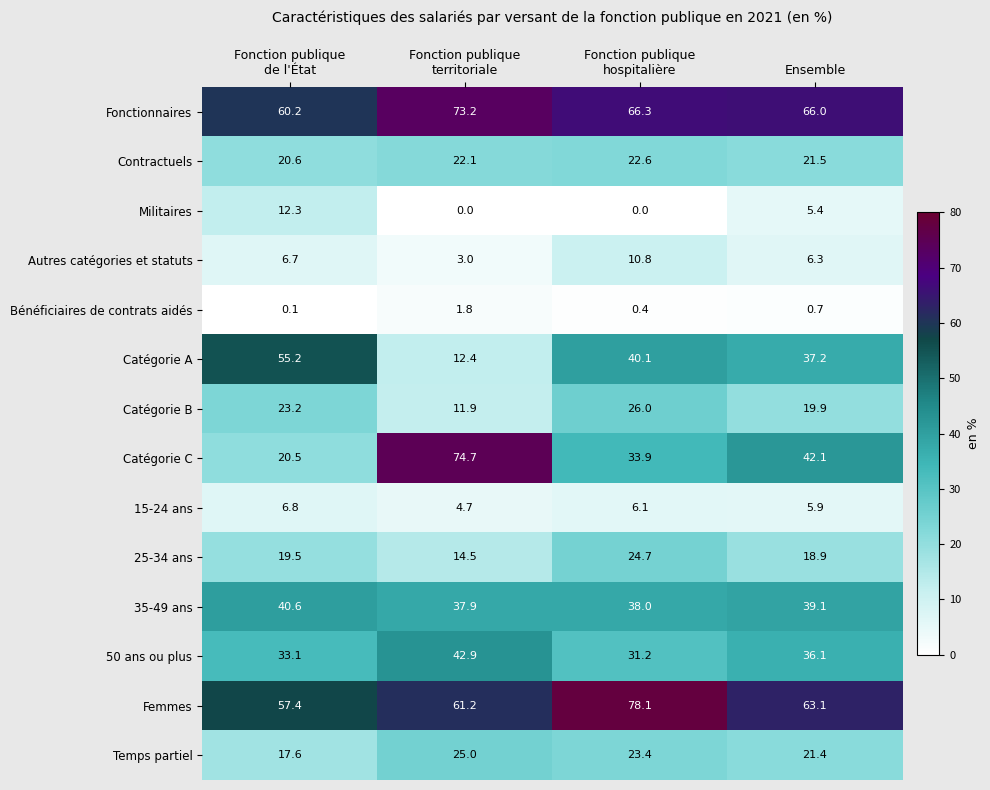

Rank the series by their maximum value, from lowest to highest.

Bénéficiaires de contrats aidés, 15-24 ans, Autres catégories et statuts, Militaires, Contractuels, 25-34 ans, Temps partiel, Catégorie B, 35-49 ans, 50 ans ou plus, Catégorie A, Fonctionnaires, Catégorie C, Femmes